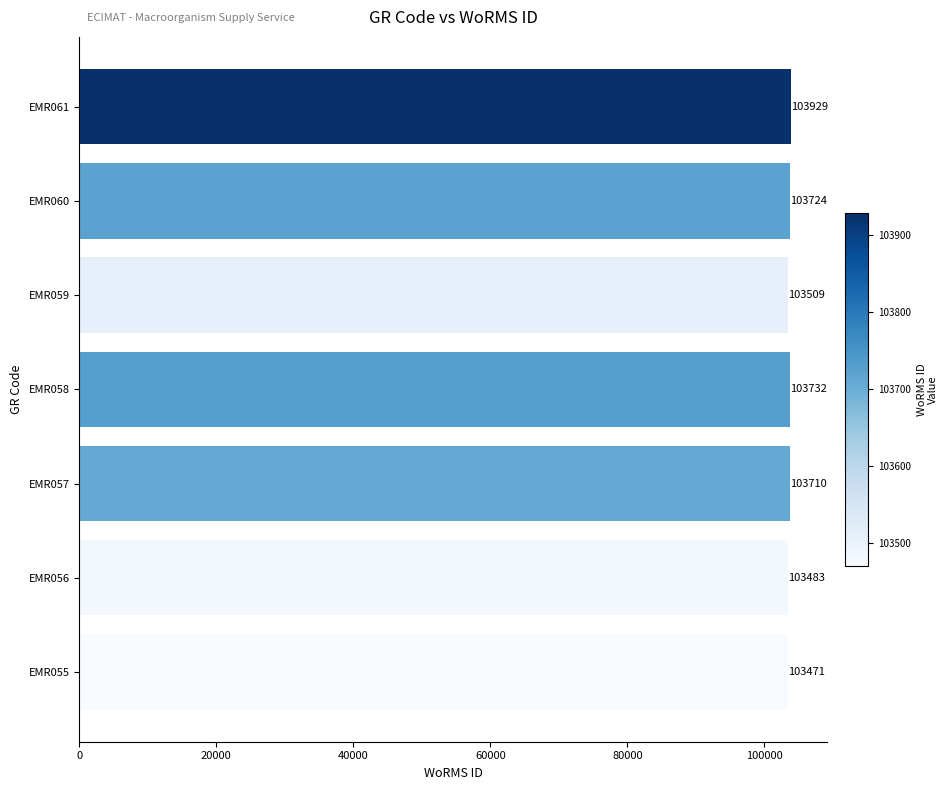

Reading bottom to top, list all the values displayed in this chart.

EMR055=103471	EMR056=103483	EMR057=103710	EMR058=103732	EMR059=103509	EMR060=103724	EMR061=103929